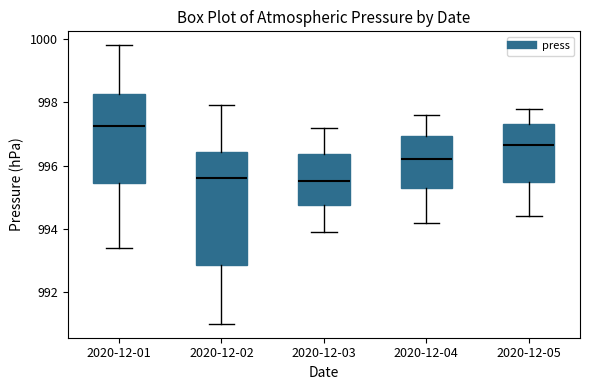

Reading left to right, transcribe this box plot: for each box, give where its median line is, the range the box spans, and where its two whiskers end, as read against the y-axis. The values are not printed on the chart, so give them approximately, as read against the axis.

2020-12-01: median 997.2, box 995.4 to 998.2, whiskers 993.4 to 999.8
2020-12-02: median 995.6, box 992.8 to 996.4, whiskers 991.0 to 998.0
2020-12-03: median 995.6, box 994.8 to 996.4, whiskers 994.0 to 997.2
2020-12-04: median 996.2, box 995.2 to 997.0, whiskers 994.2 to 997.6
2020-12-05: median 996.6, box 995.4 to 997.4, whiskers 994.4 to 997.8